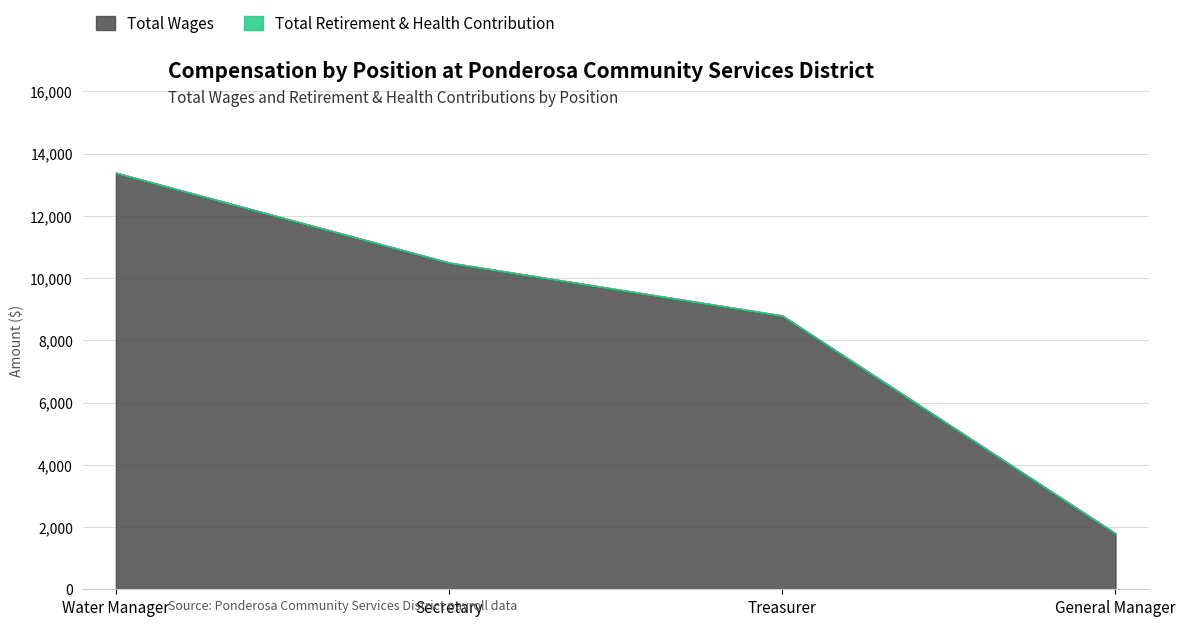

At which label does Total Wages first exceed 10500?

Water Manager